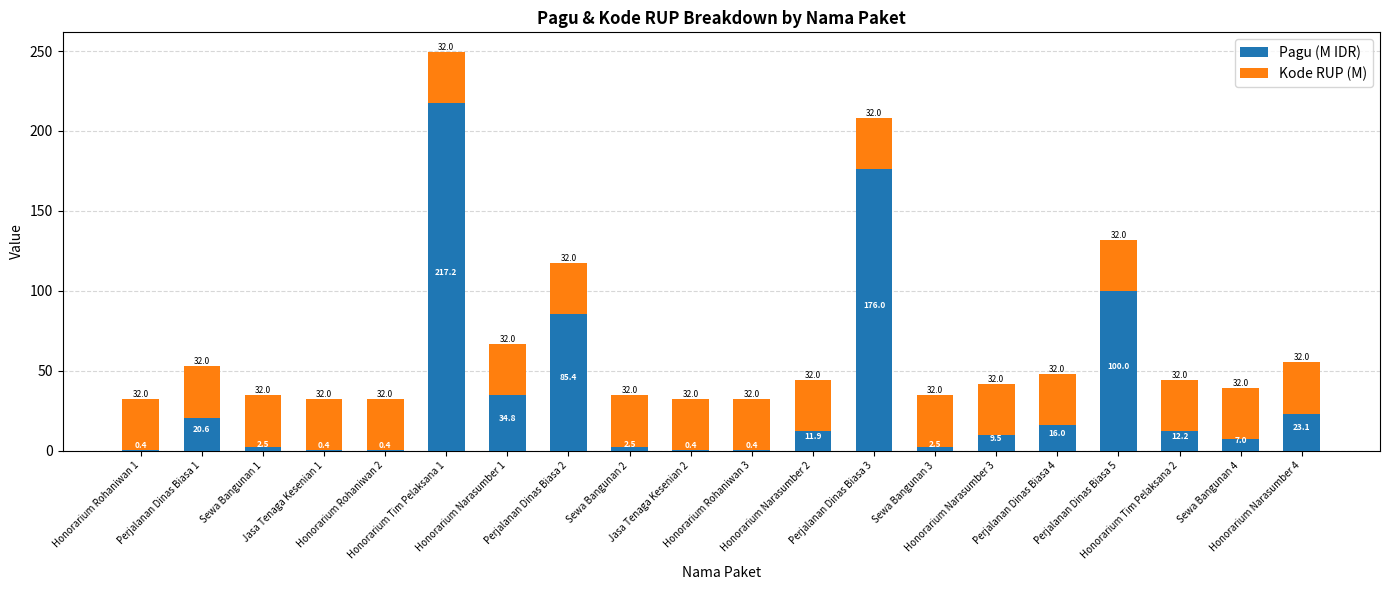

What is the highest value of the Pagu (M IDR) series?

217.2